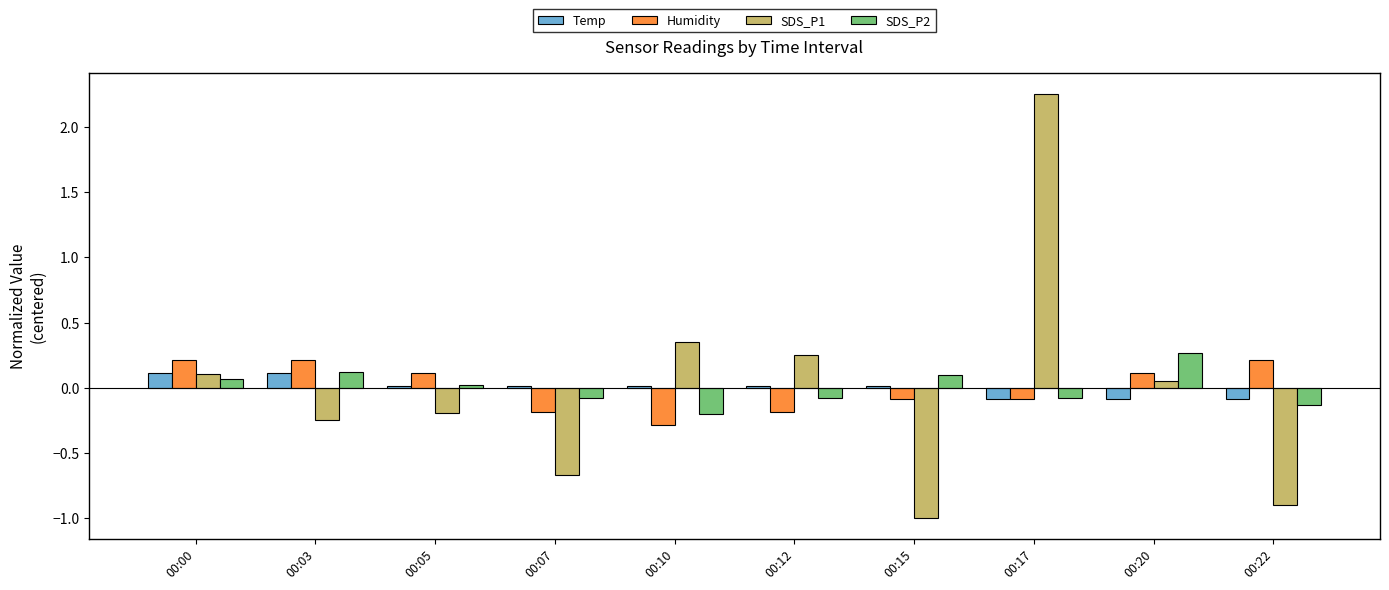

Which series has the widest spread of values?

SDS_P1